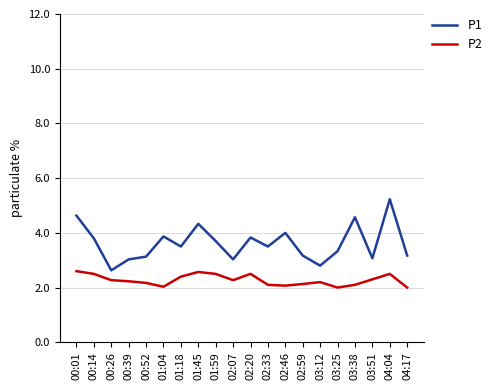

True or false: P2 and P1 cross at least once.

False